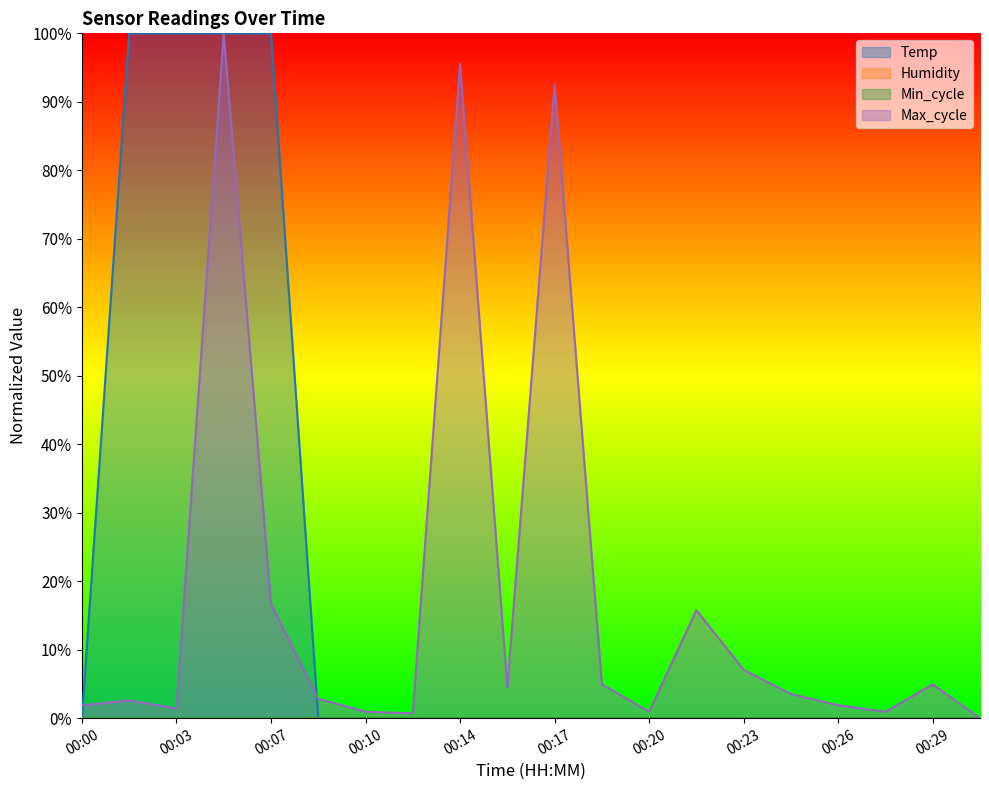

What is the sum of the Max_cycle values at 00:15 and 00:09?

7.3